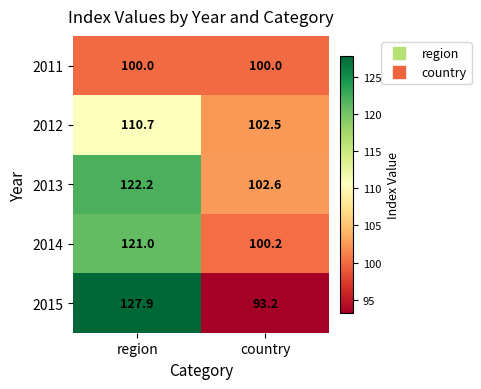

What is the spread (max minus min) of values at country?

9.4